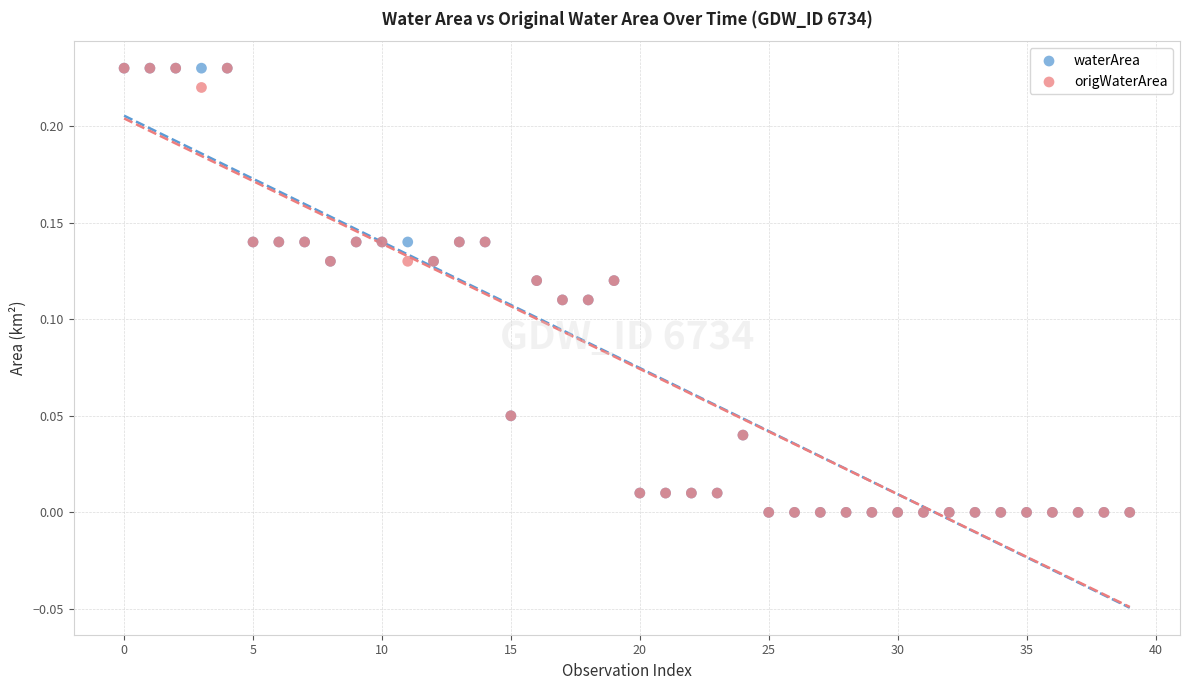

What are all the series names shown in the legend?

waterArea, origWaterArea